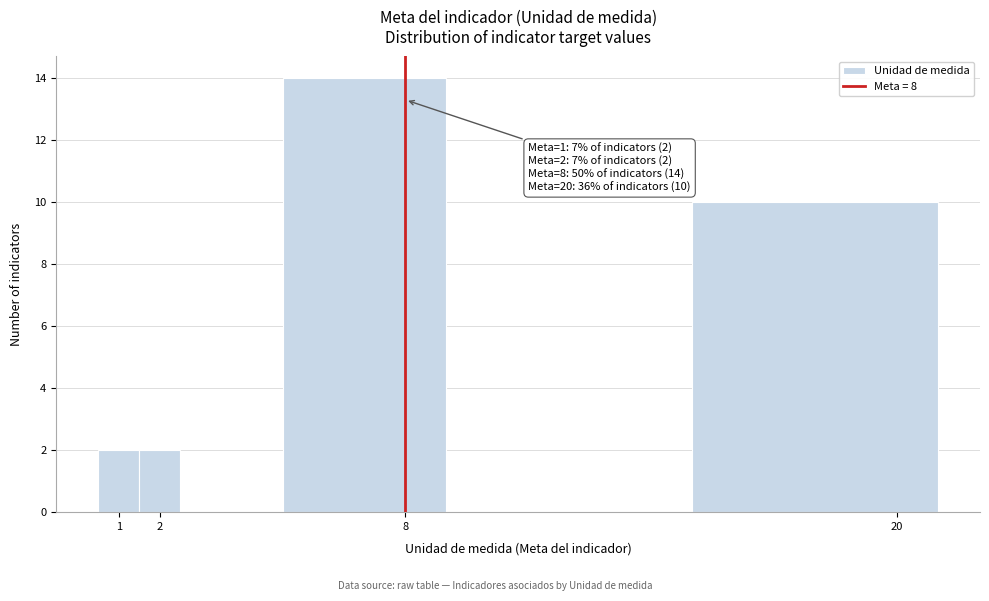

Which range on the x-axis has the tallest bar?

5.0 to 9.0